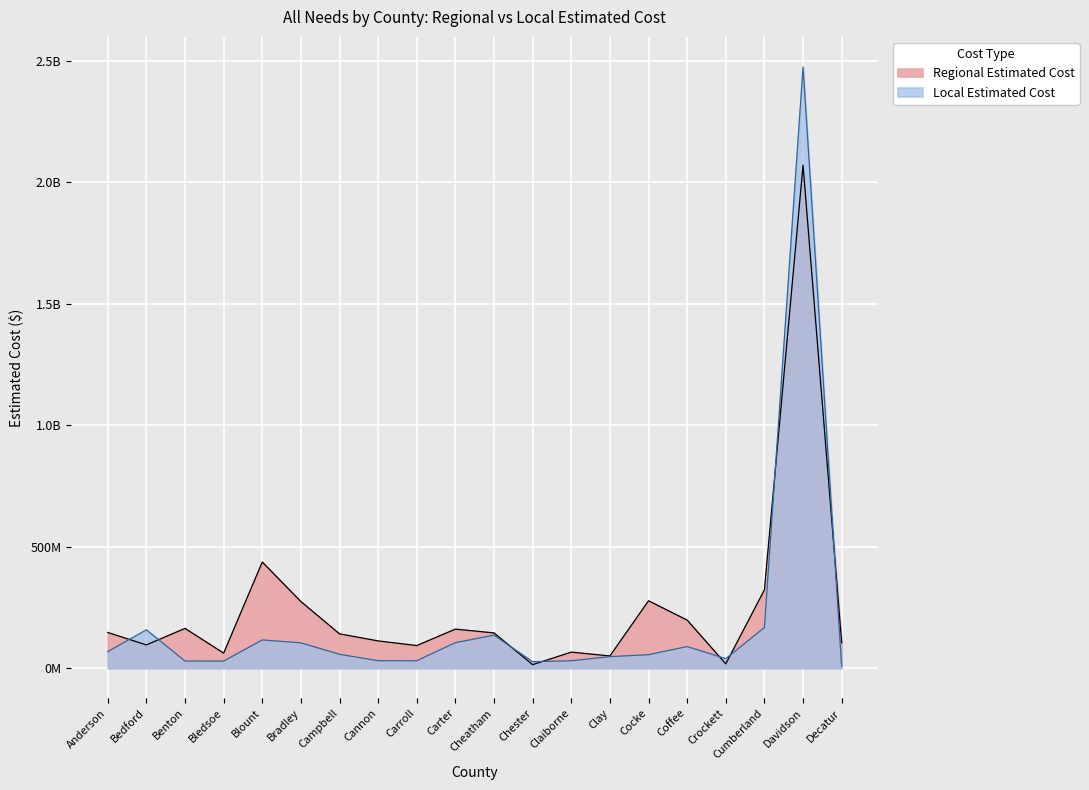

What are all the series names shown in the legend?

Regional Estimated Cost, Local Estimated Cost